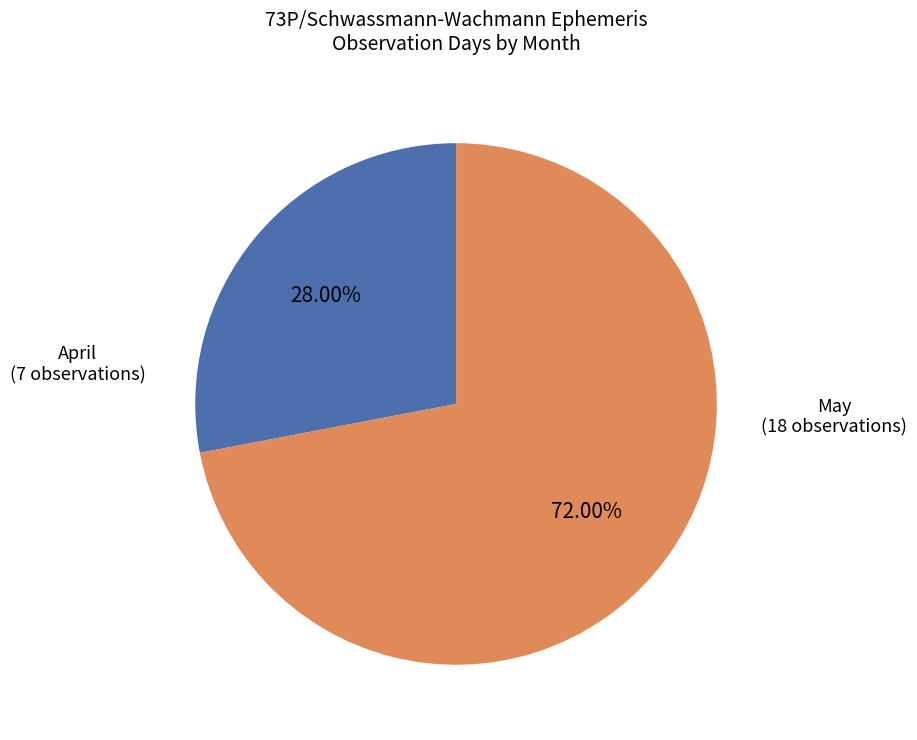

Which category has the smallest portion of the pie?

April (7 observations)